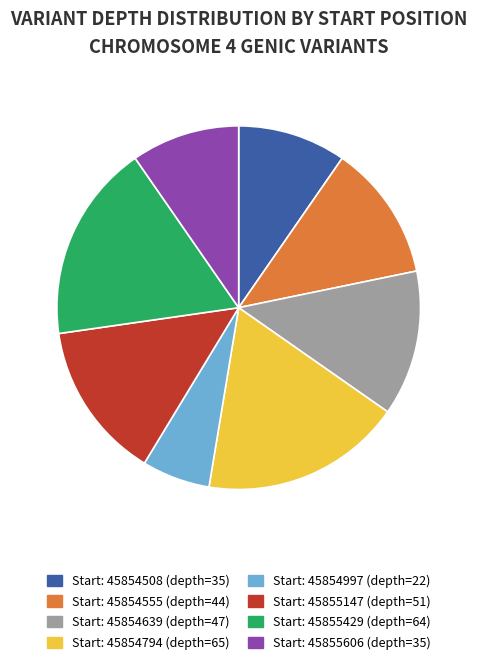

How many slices are in this pie chart?

8